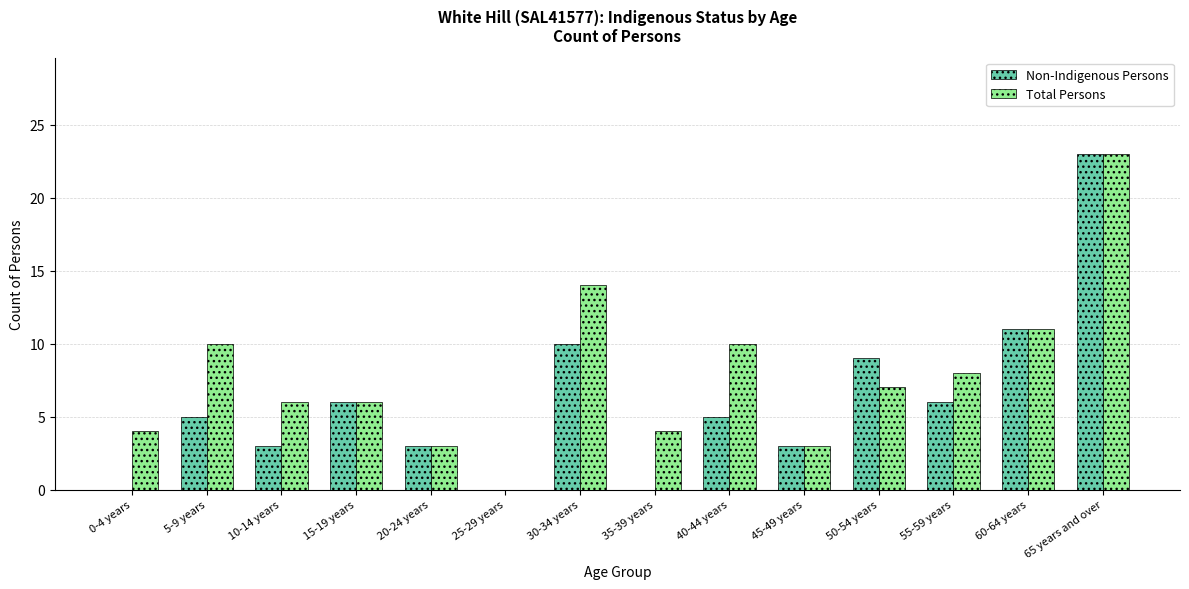

Read the Total Persons value at 20-24 years, to the nearest 5.

5